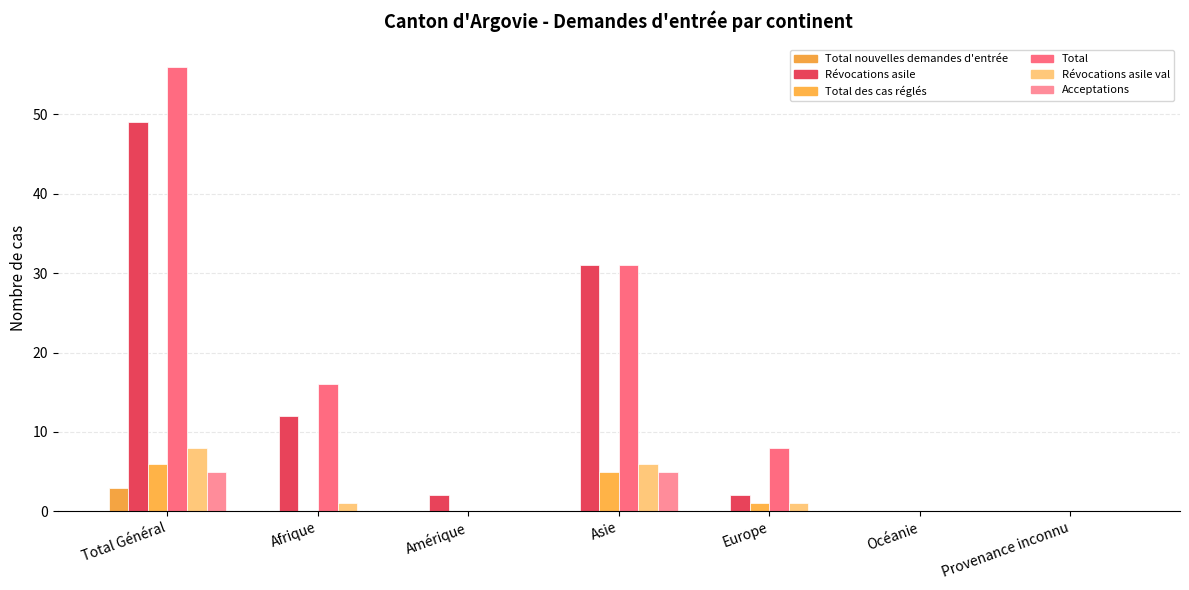

How many groups of bars are there?

7